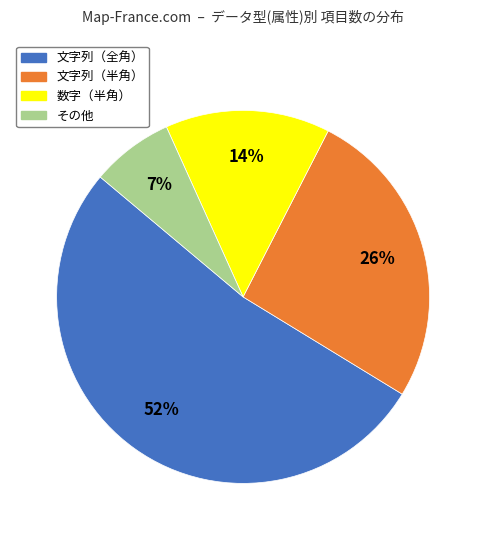

How many segments does this pie chart have?

4